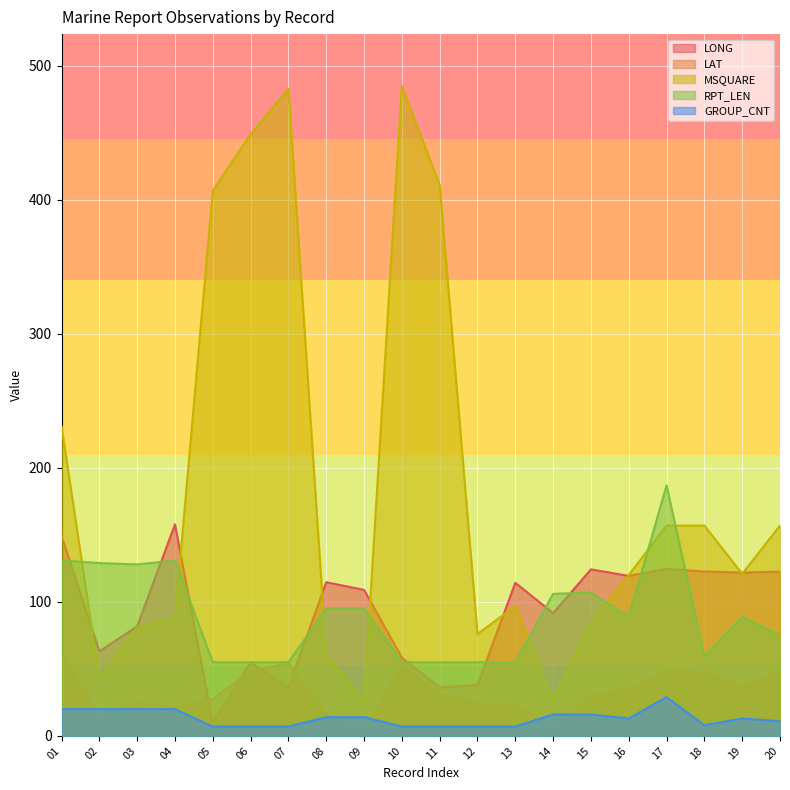

How many interior local valleys does the LONG series have?

7